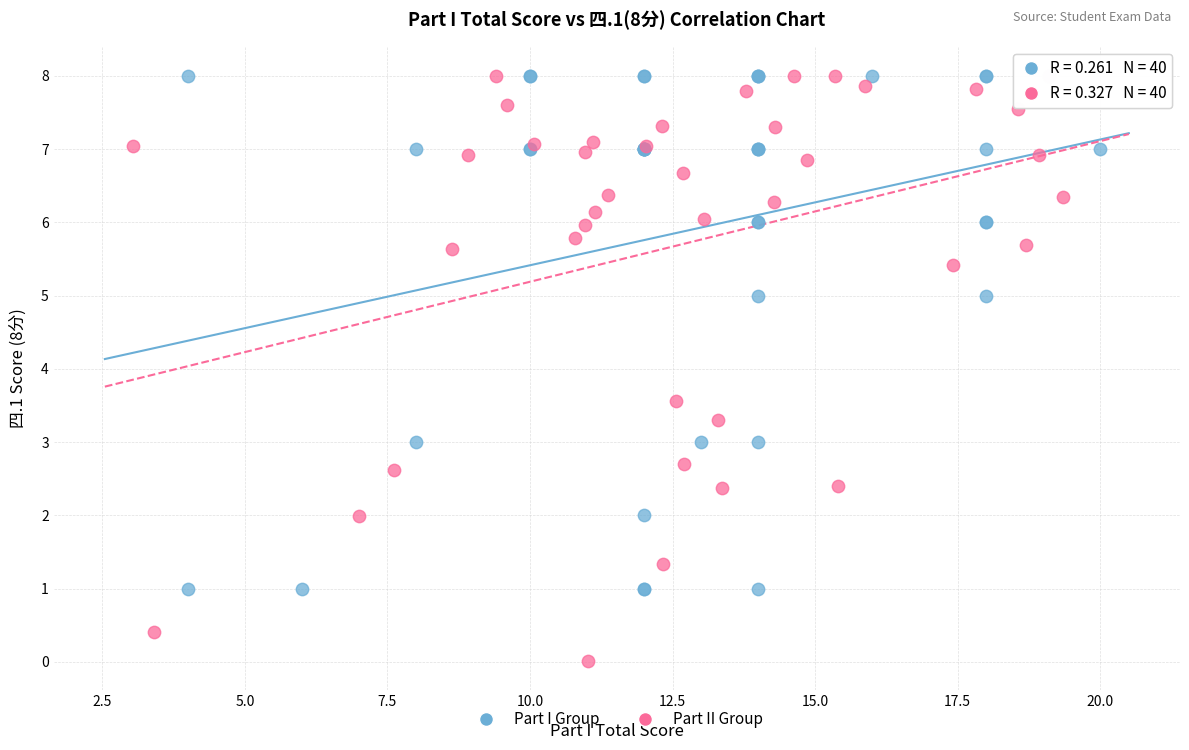

Which series has the widest spread of Y values?

Part II Group